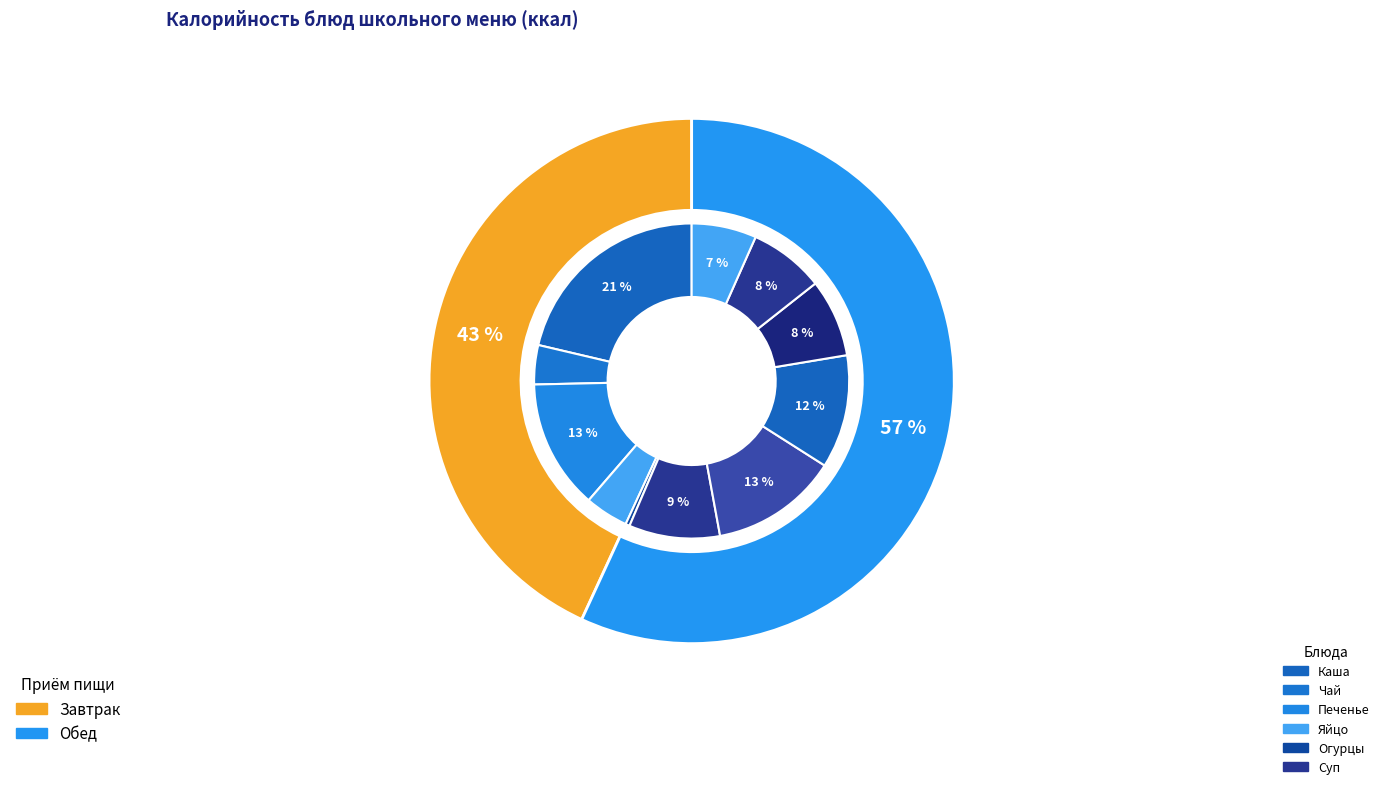

To the nearest percent, what is the average slice percentage?

9%